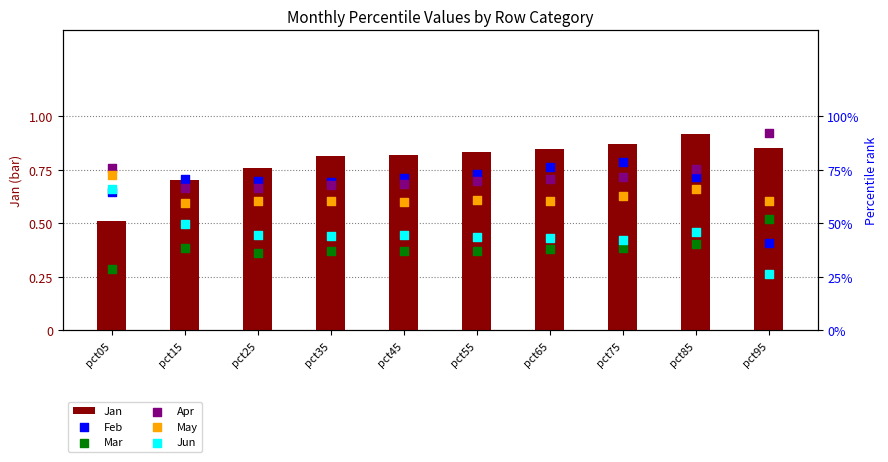

Which series has the largest Y range (max minus min)?

Jan